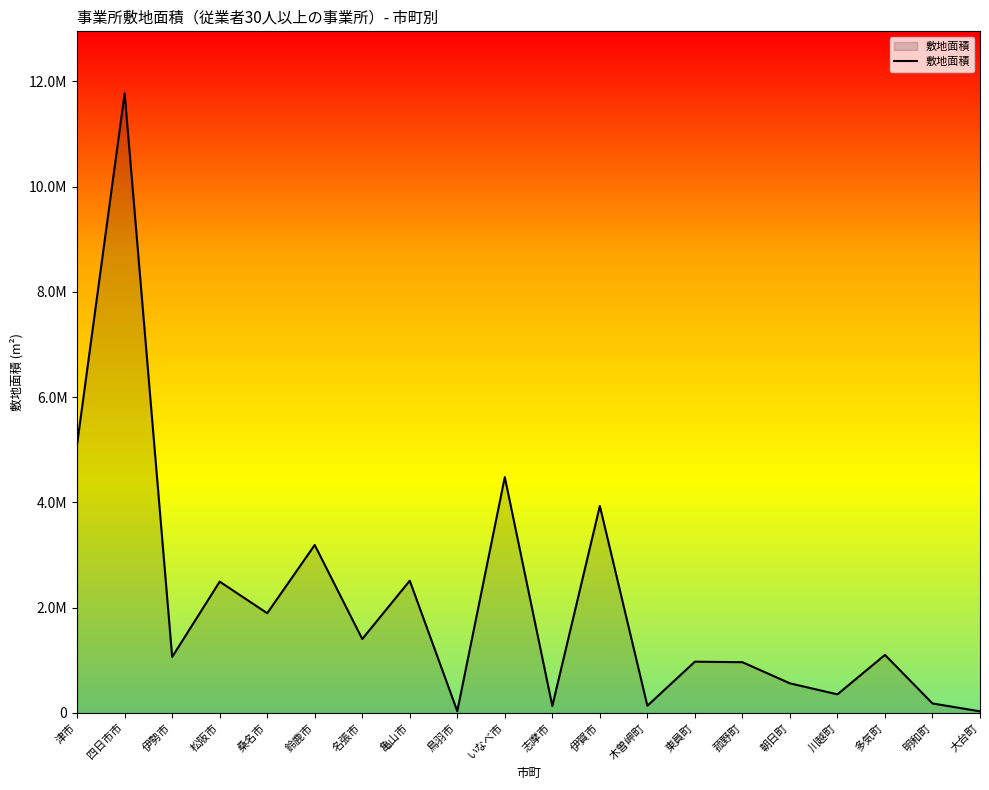

How many lines are shown in the chart?

1